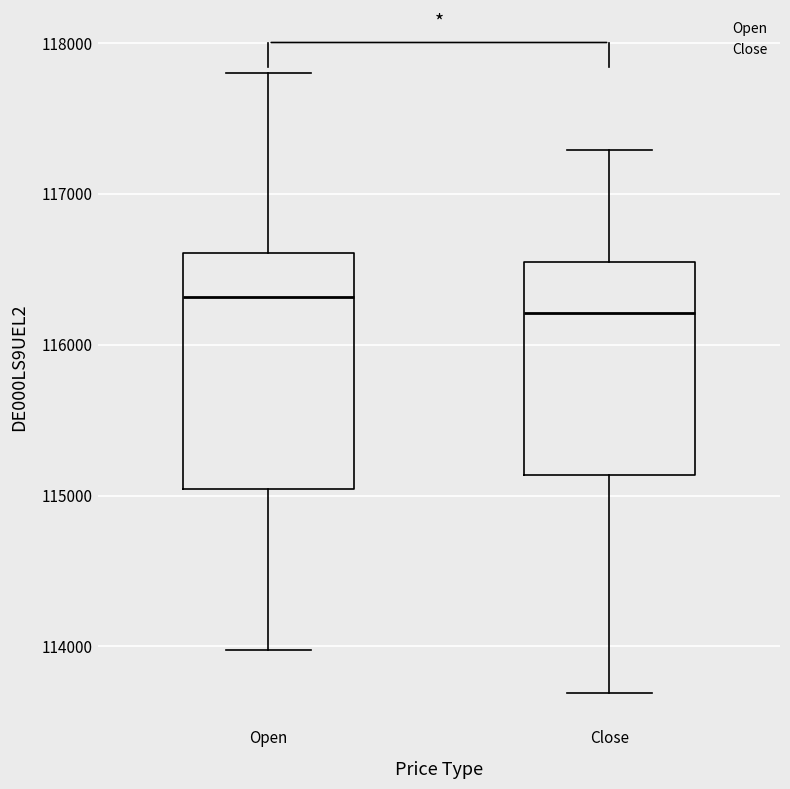

Which box's median line is the highest?

Open